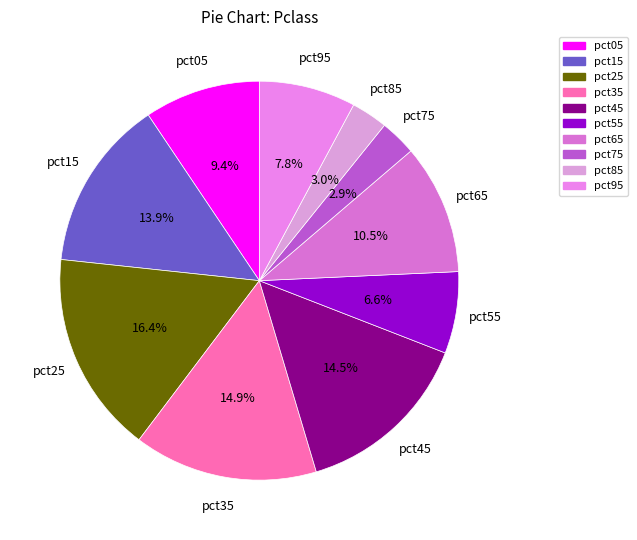

Is it true that pct85 is 10% of the pie?

False